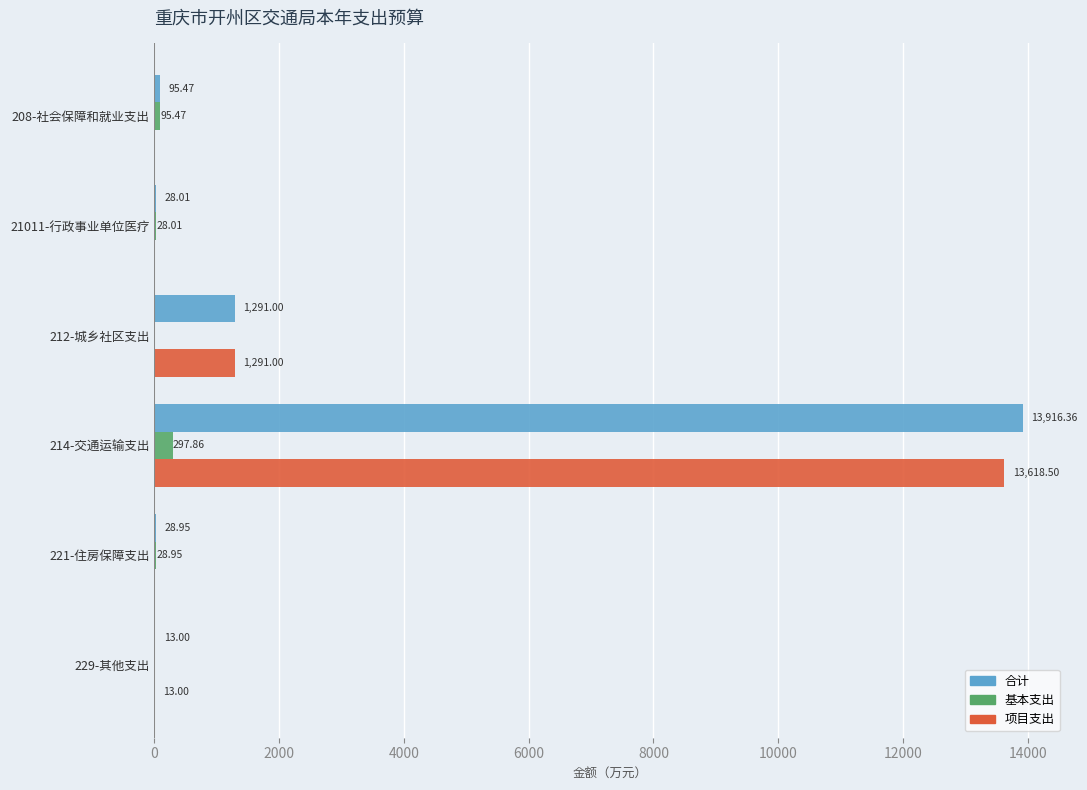

What is the sum of all 合计 values?

15372.8